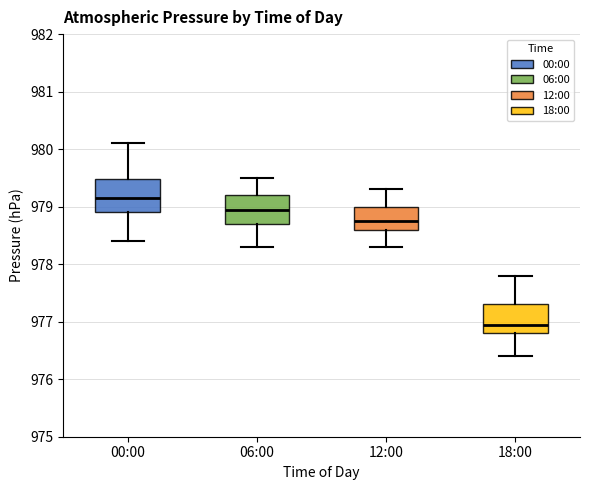

Which box's median line is the highest?

00:00